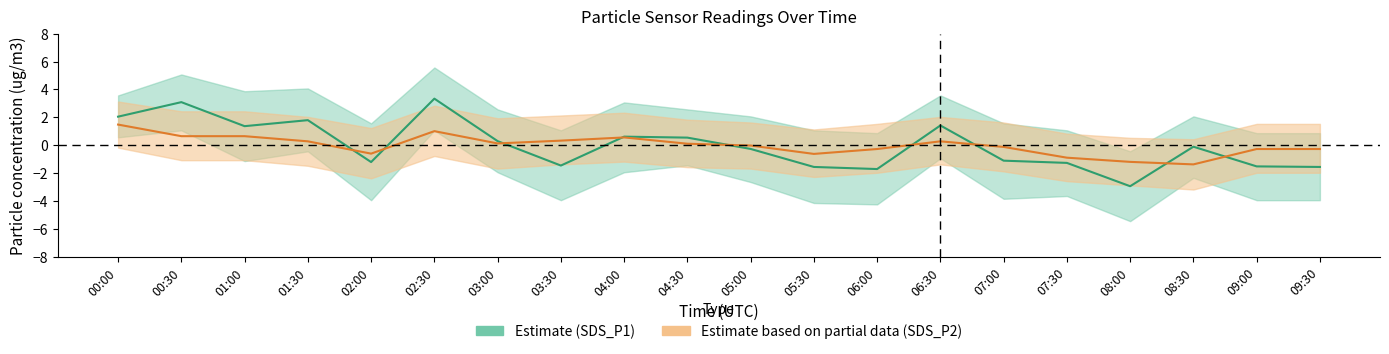

Reading left to right, list all the values displayed in this chart.

SDS_P1 (Estimate): 2.1	3.1	1.4	1.8	-1.2	3.3	0.3	-1.4	0.6	0.6	-0.3	-1.5	-1.7	1.4	-1.1	-1.3	-2.9	-0.1	-1.5	-1.5
SDS_P2 (Partial): 1.5	0.7	0.7	0.3	-0.6	1.0	0.1	0.3	0.6	0.1	-0.0	-0.6	-0.3	0.3	-0.1	-0.9	-1.2	-1.4	-0.3	-0.3